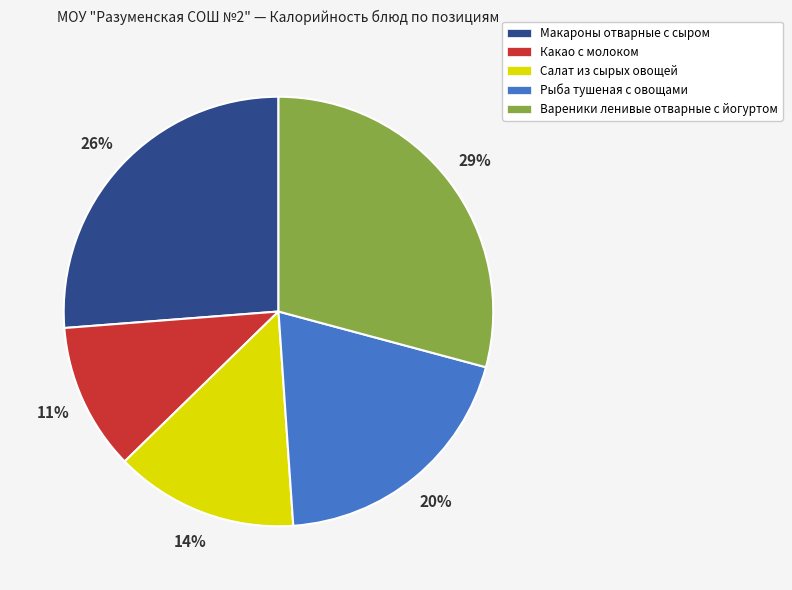

Rank the categories by value from lowest to highest.

Какао с молоком, Салат из сырых овощей, Рыба тушеная с овощами, Макароны отварные с сыром, Вареники ленивые отварные с йогуртом